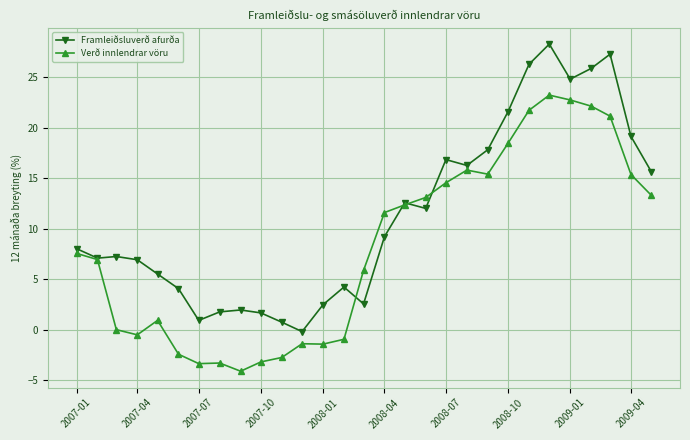

What is the greatest value displayed?

28.3